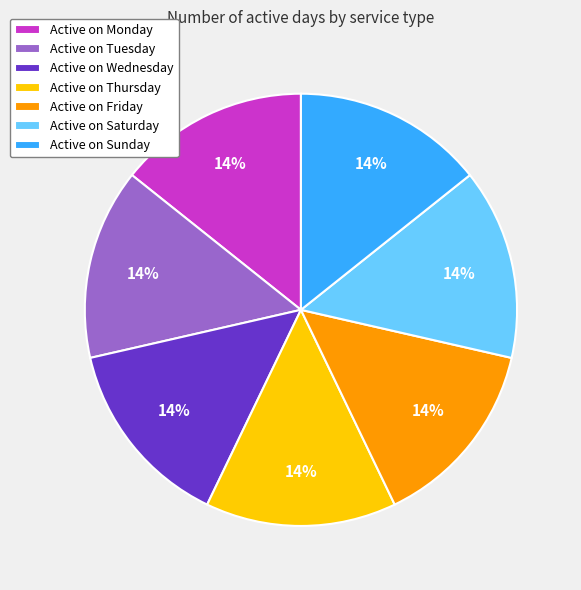

To the nearest percent, what percentage of the pie is Active on Tuesday?

14%